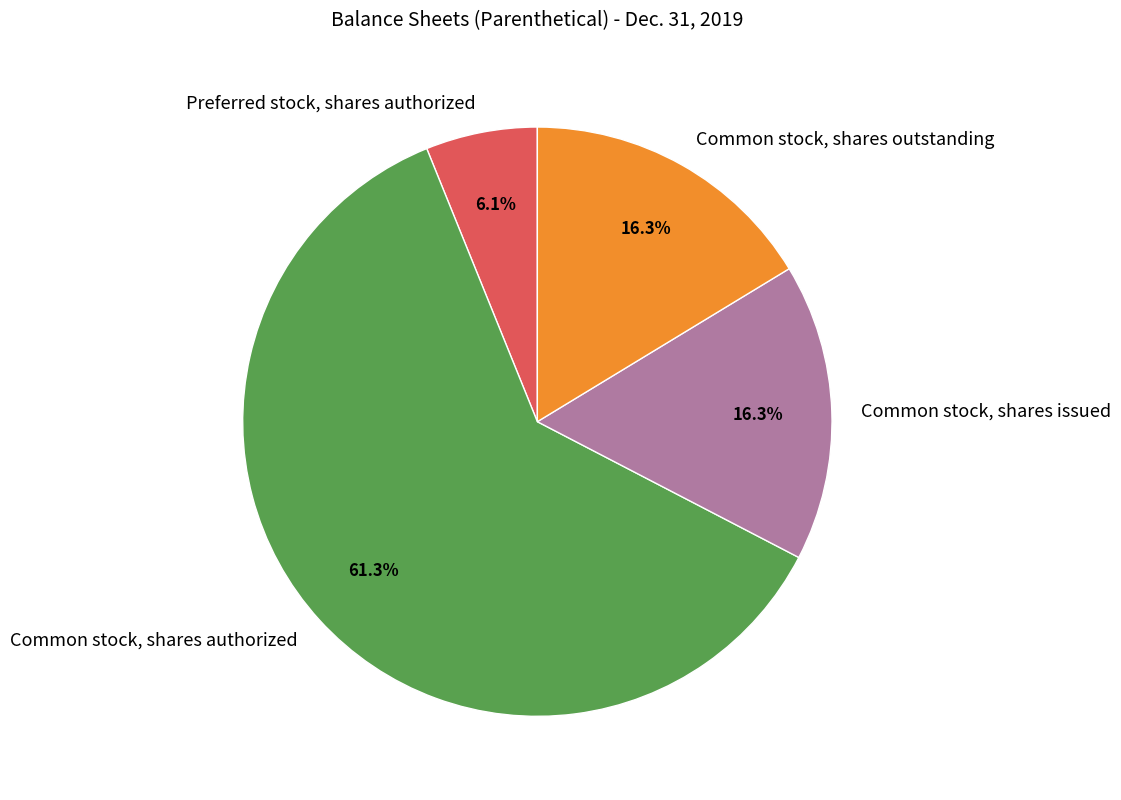

To the nearest percent, what is the combined percentage of Common stock, shares authorized and Common stock, shares issued?

78%